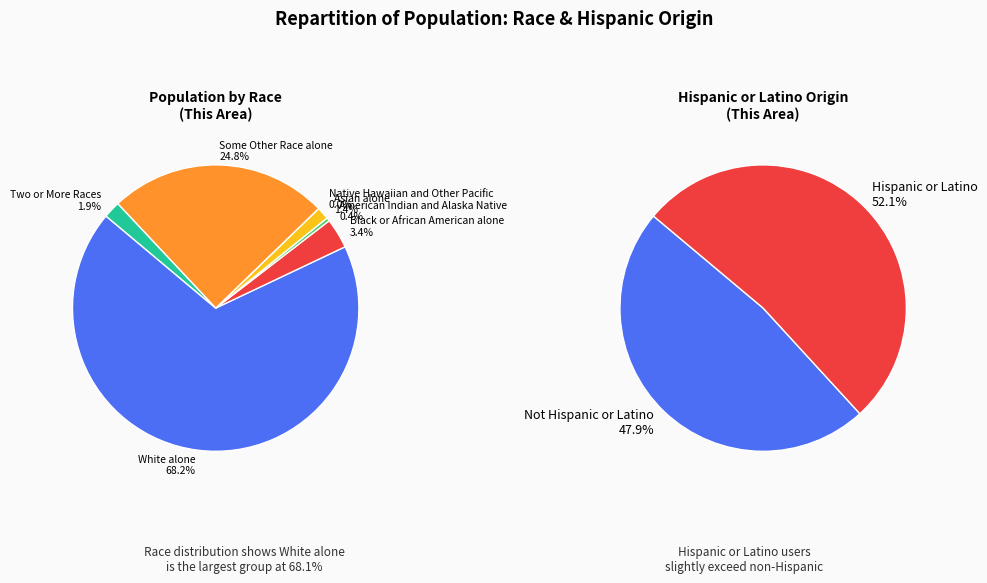

Is there any slice that represents more than half of the pie?

Yes